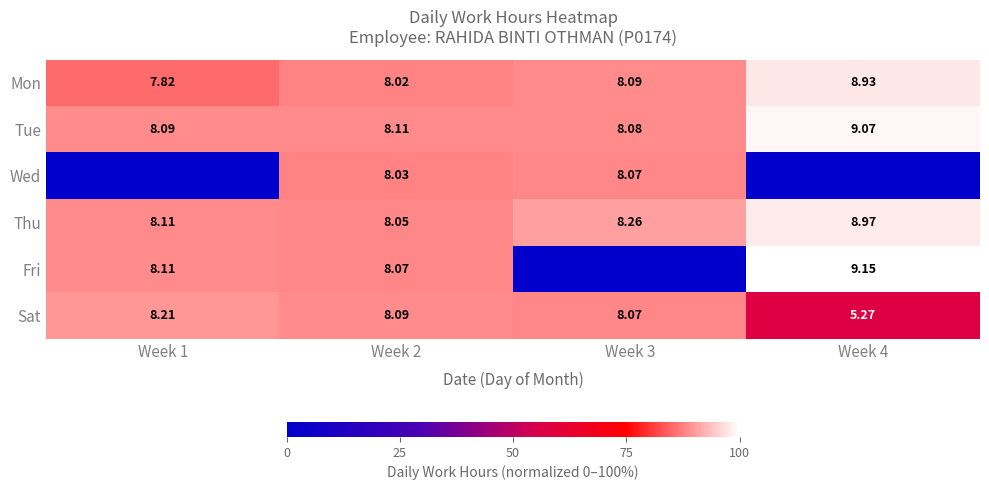

At Week 2, list the series in order from largest to smallest.

Tue, Sat, Fri, Thu, Wed, Mon